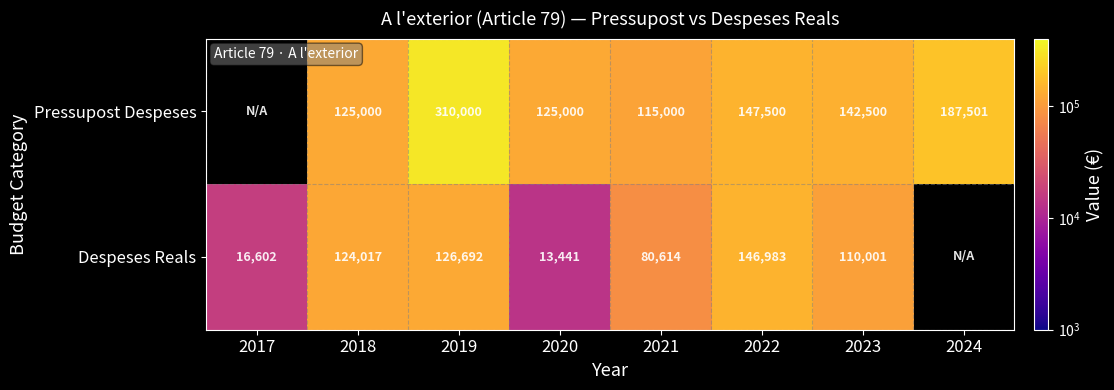

What is the smallest value displayed?

13441.2